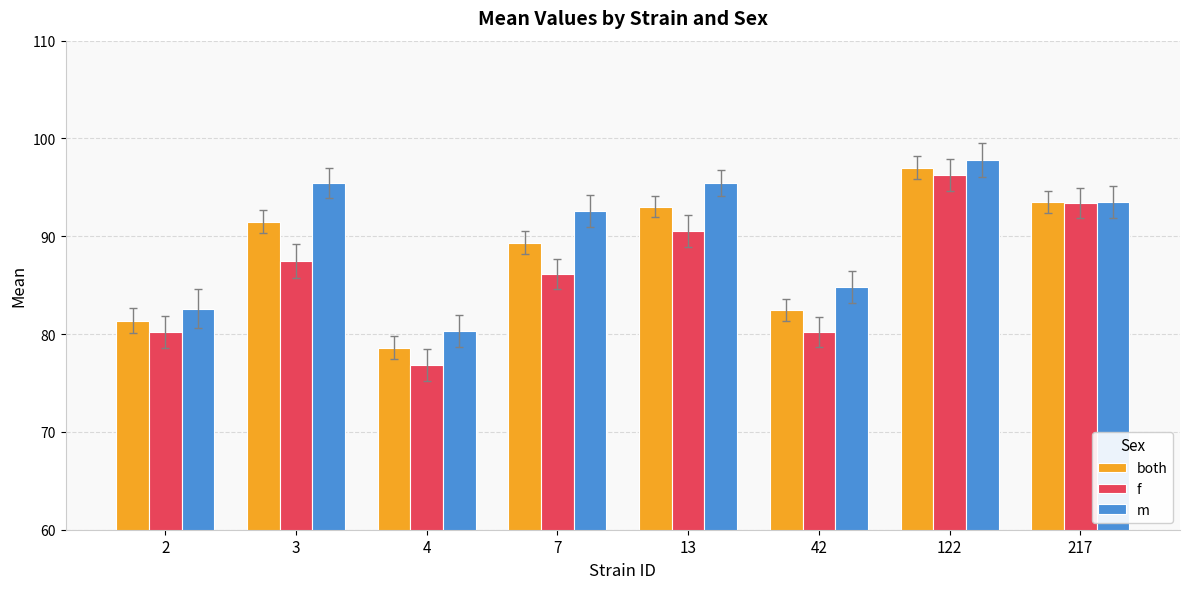

How many bars are there in total?

24